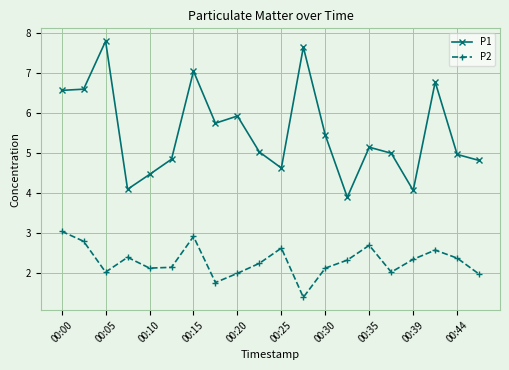

Does the chart have visible grid lines?

Yes